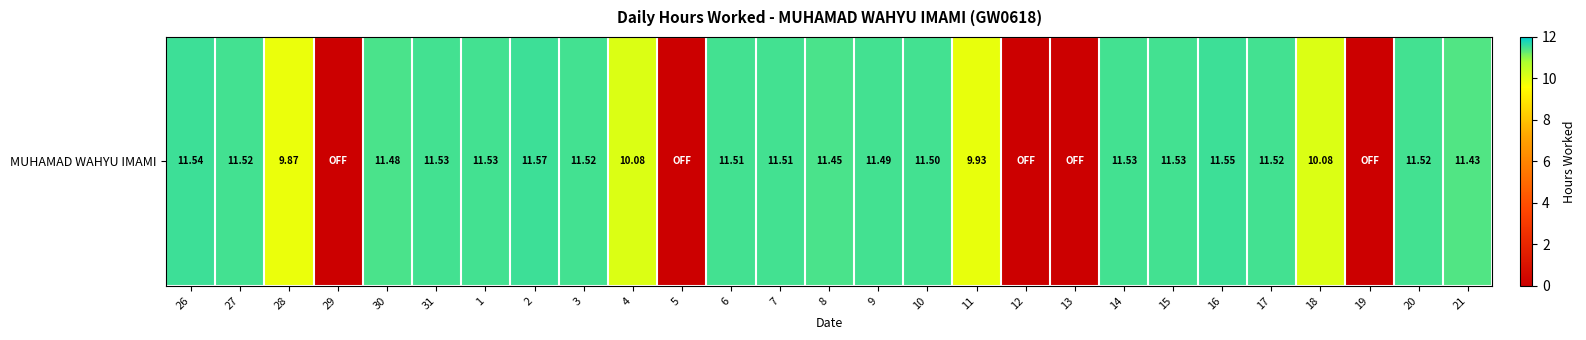

At which category does the chart reach its minimum across all series?

29